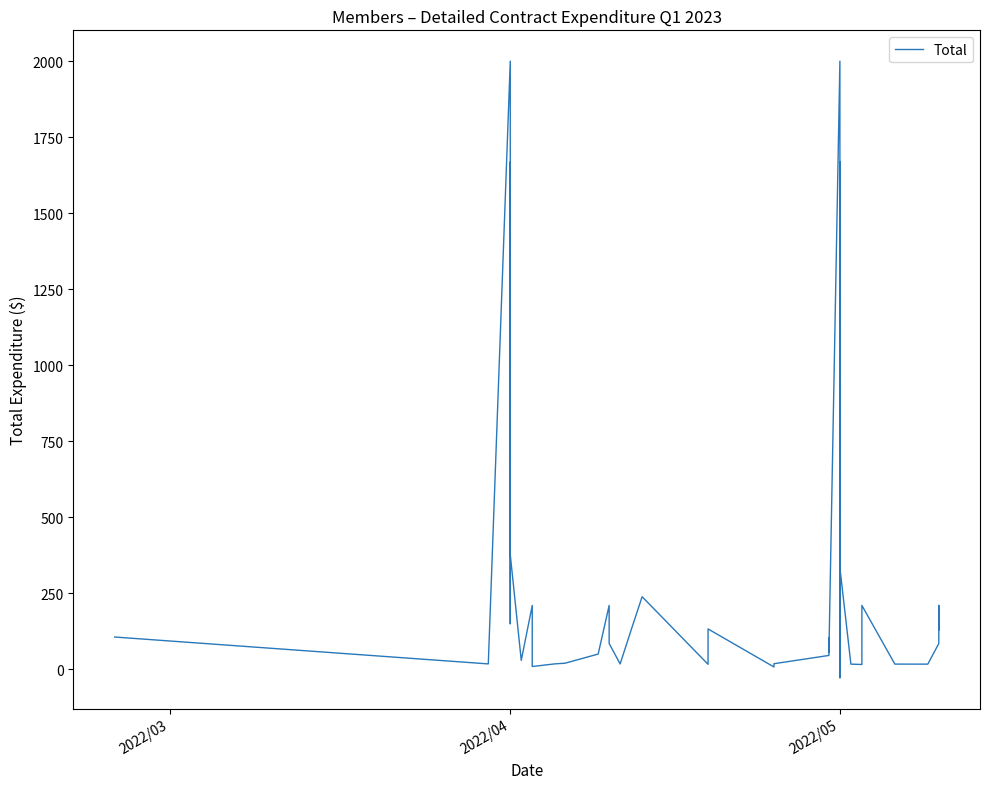

How many values are below zero?

1